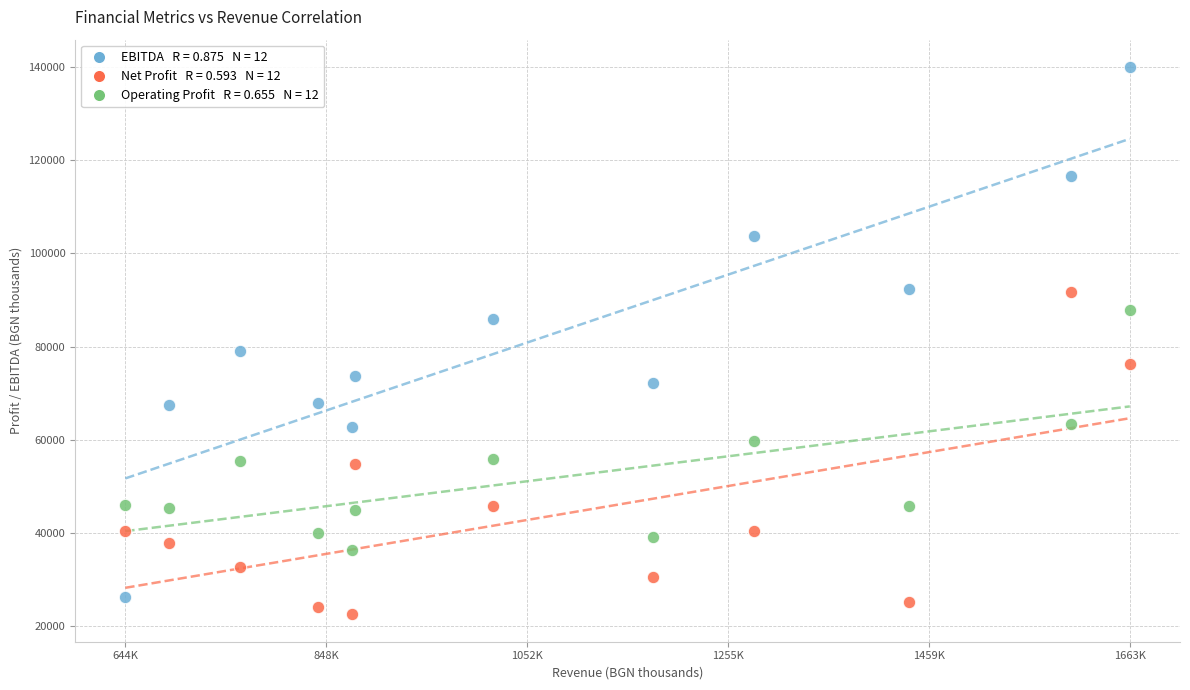

Across all data points, what is the range of Y values (max minus min)?

117380